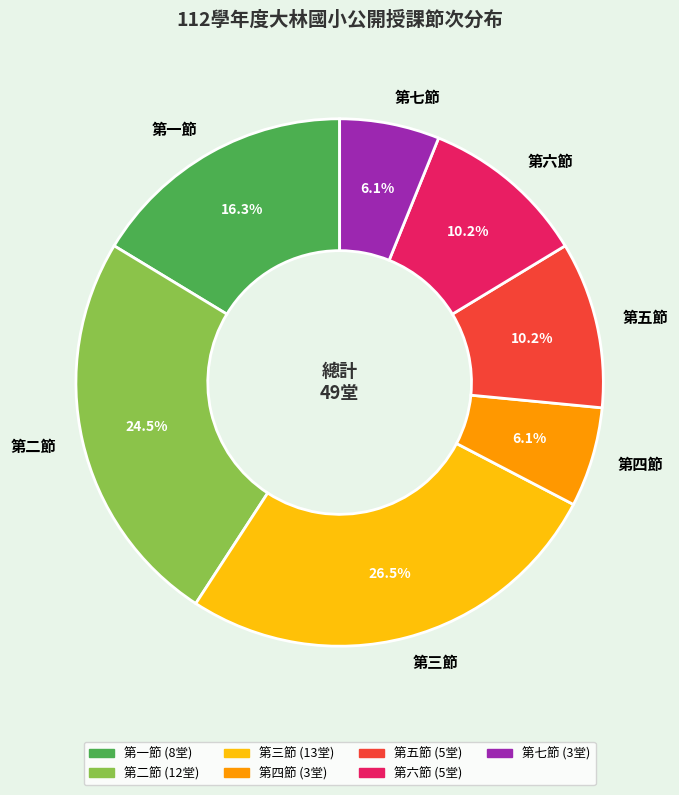

What is the total percentage of 第五節 and 第二節?

34.7%